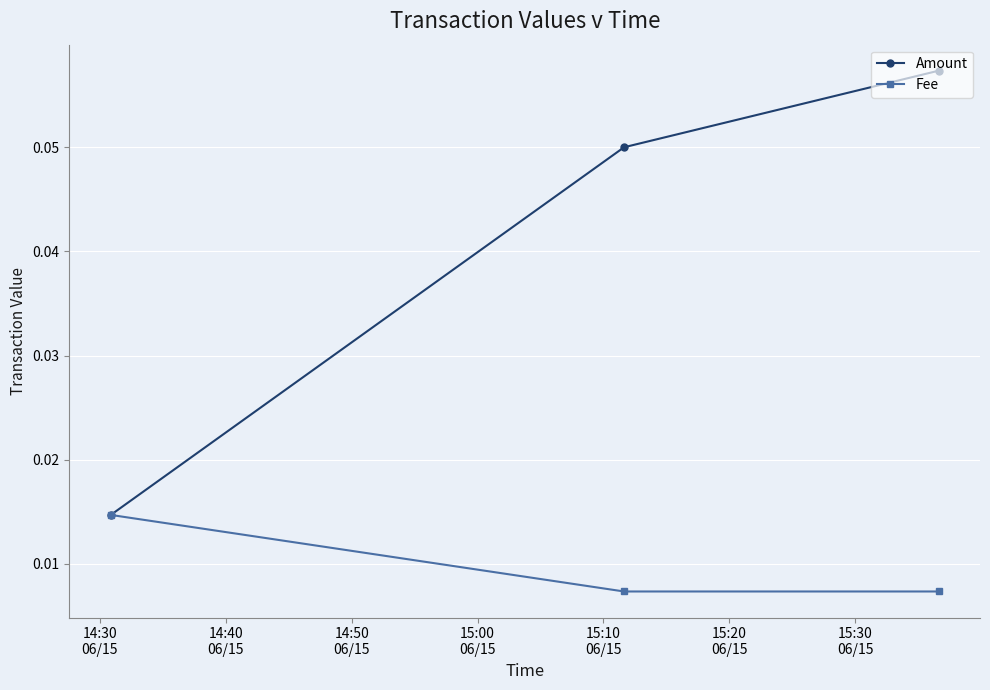

List the series in order of their overall mean, lowest first.

Fee, Amount